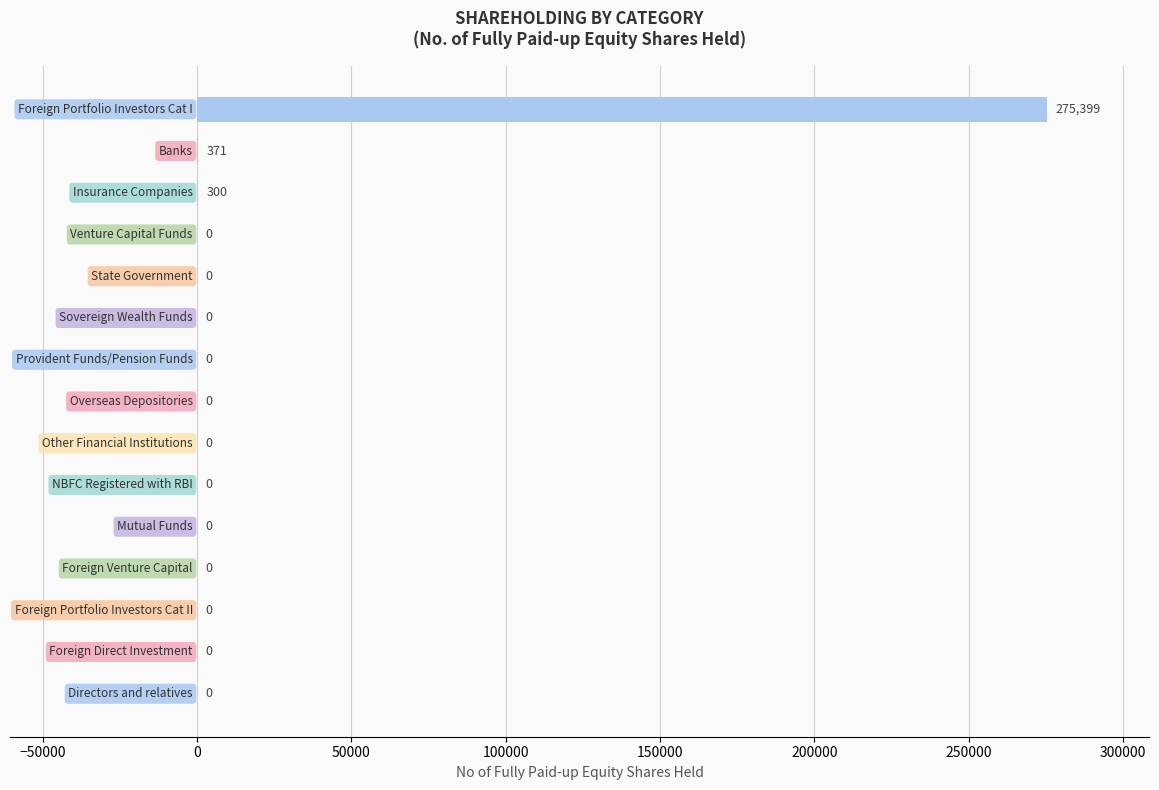

How many categories are shown in the chart?

15